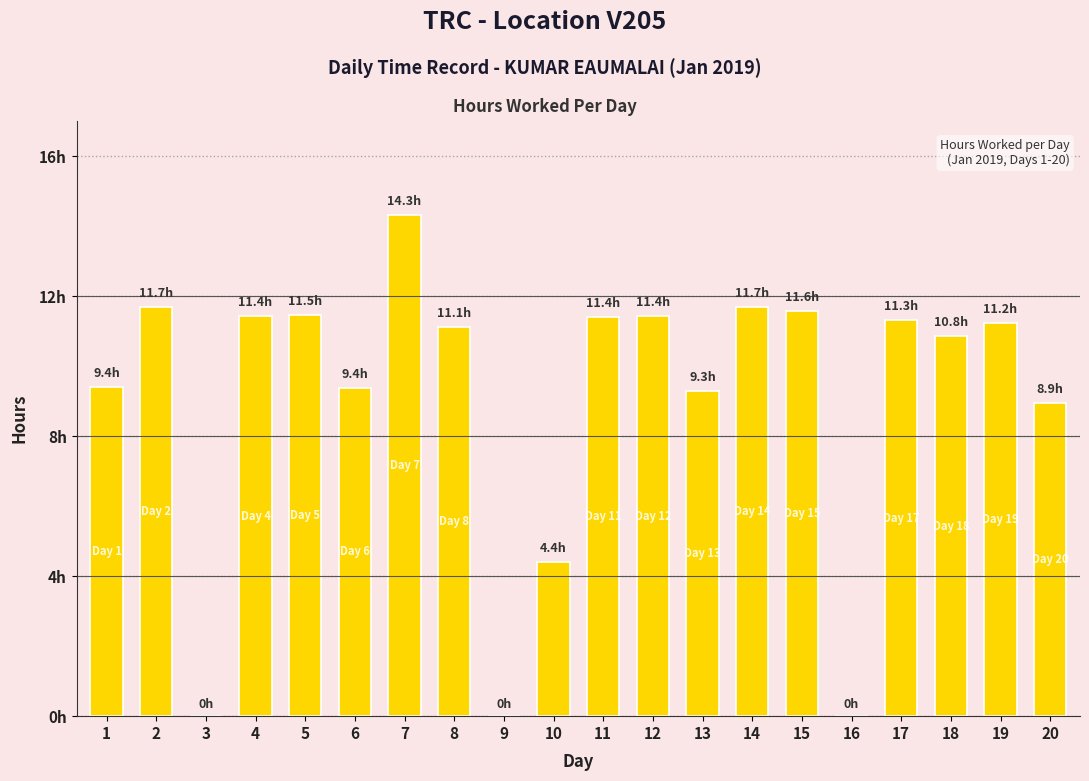

At which label does the data first exceed 11?

2